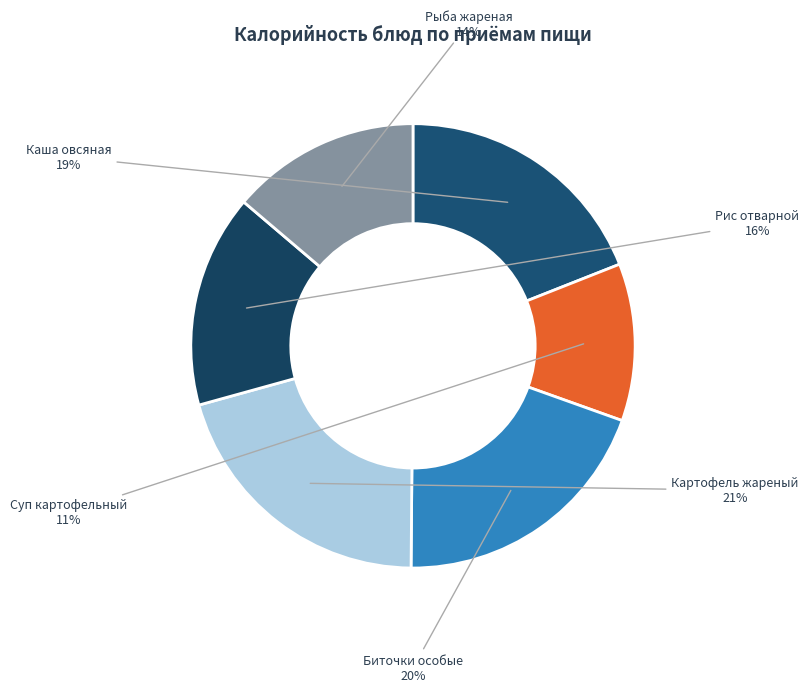

What is the change in value from Суп карт.с мак.изд.(на кур.бульоне) to Рис отварной?

+73